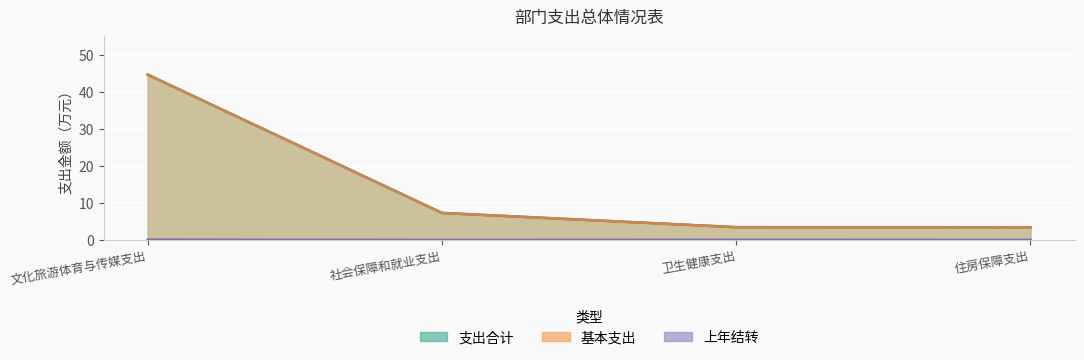

What value does the 基本支出 series have at 卫生健康支出?

3.4